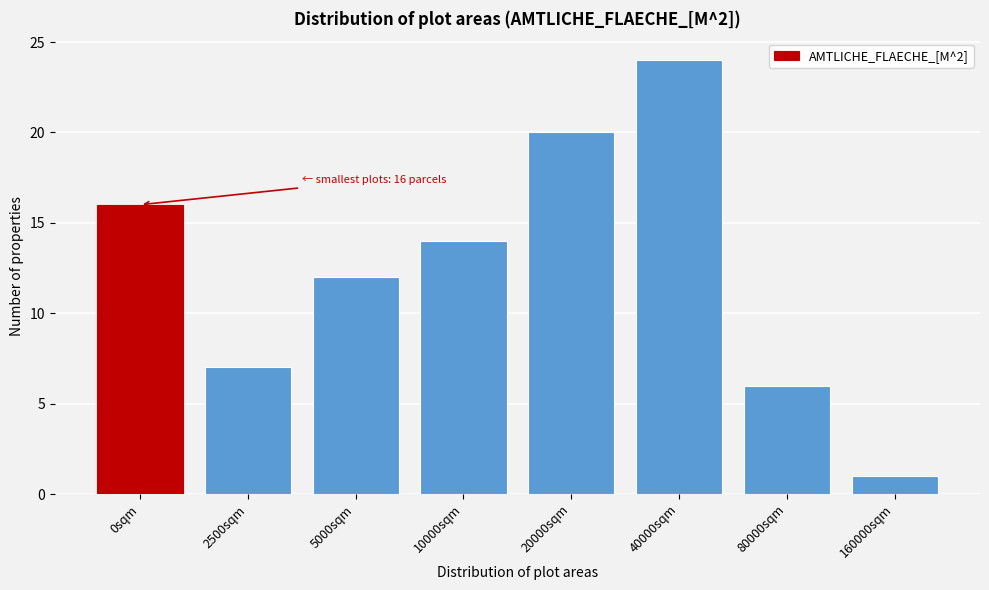

Reading left to right, extract all data points from this chart.

0sqm=16	2500sqm=7	5000sqm=12	10000sqm=14	20000sqm=20	40000sqm=24	80000sqm=6	160000sqm=1